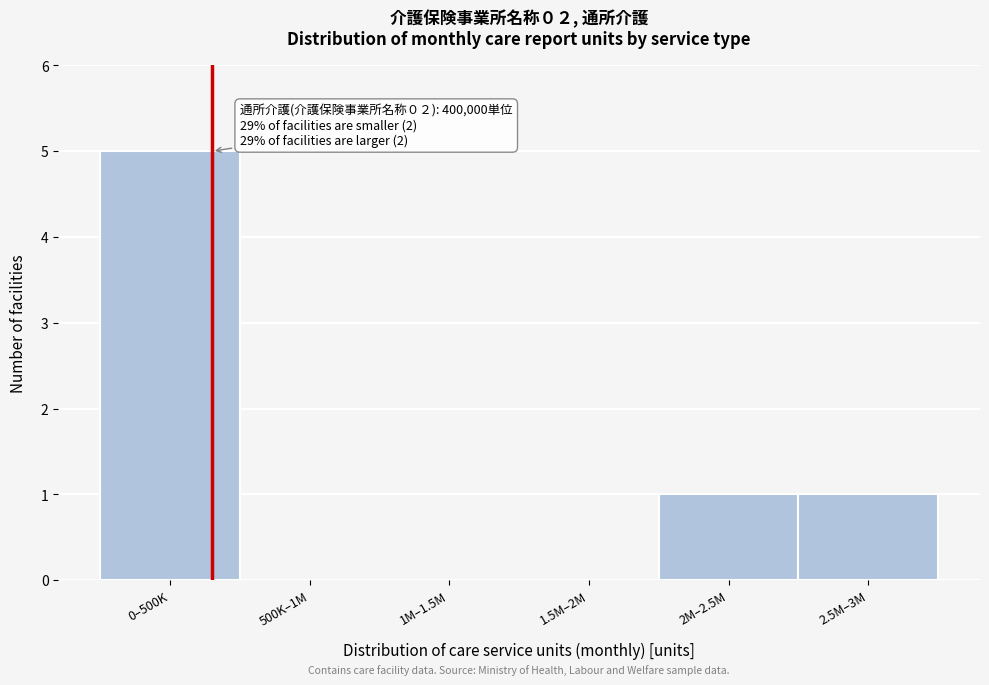

Reading right to left, what are all the values shown in this chart?

2.5M–3M=1	2M–2.5M=1	1.5M–2M=0	1M–1.5M=0	500K–1M=0	0–500K=5